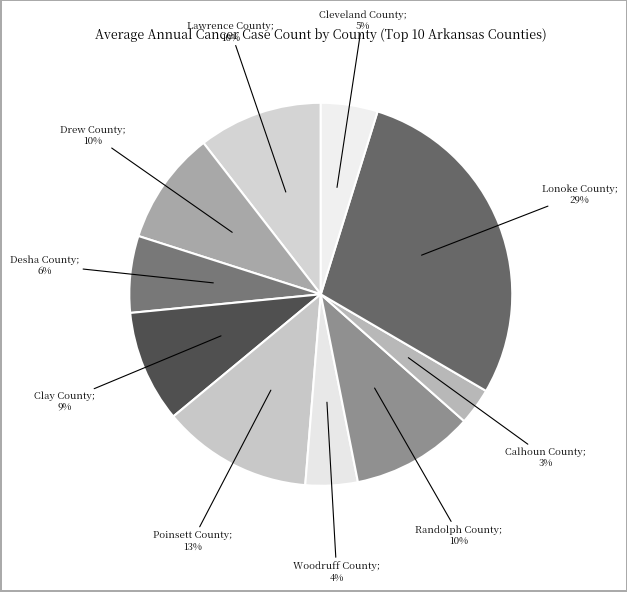

To the nearest percent, what percentage of the pie is Lonoke County?

29%